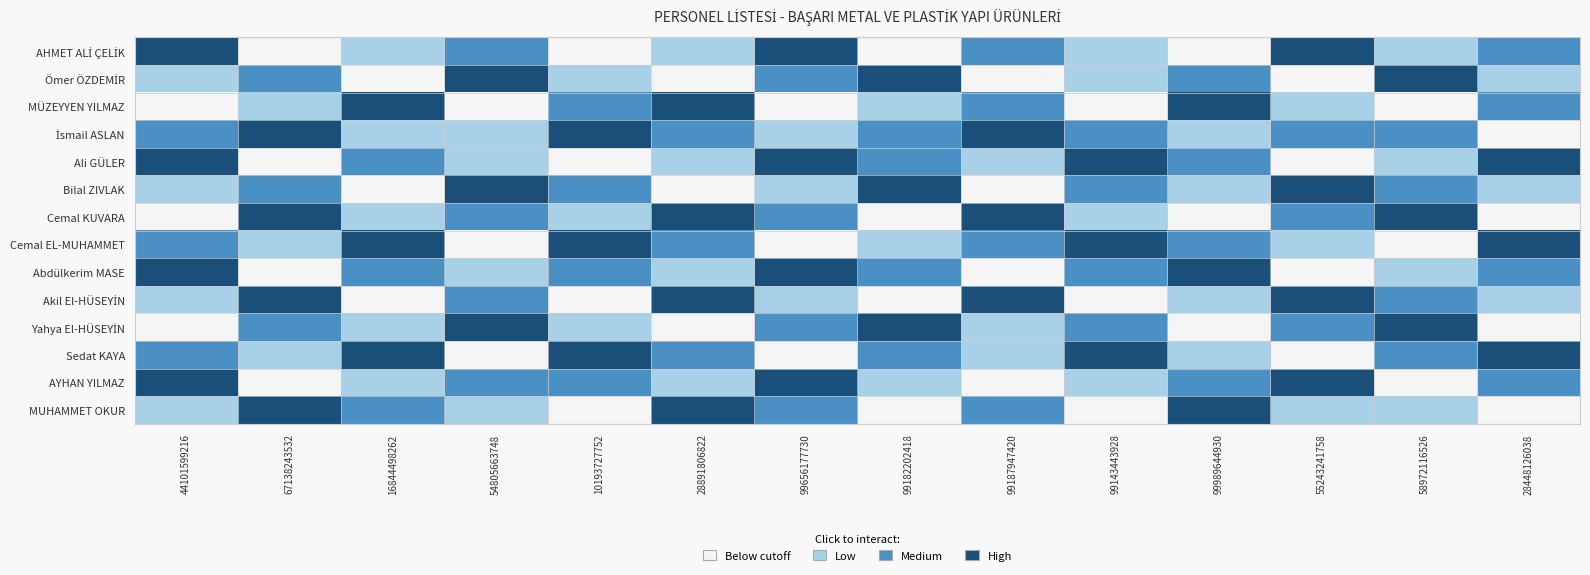

Between 54805663748 and 28891806822, which is larger?

54805663748